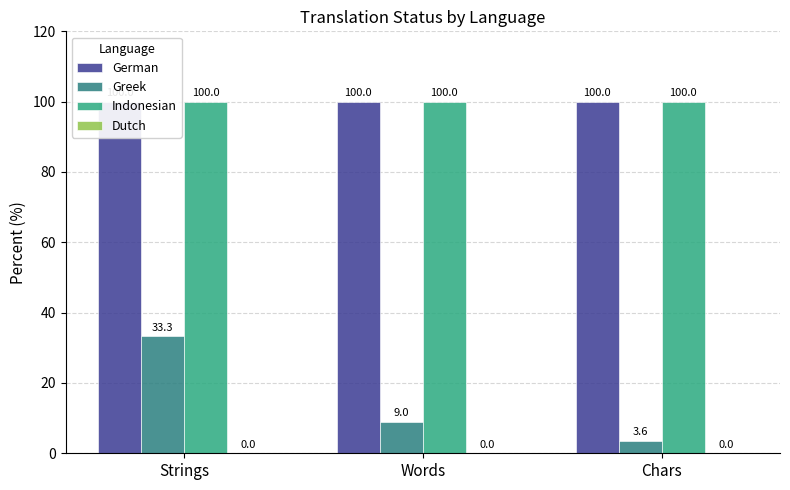

Which has a higher value, Strings or Words?

Strings